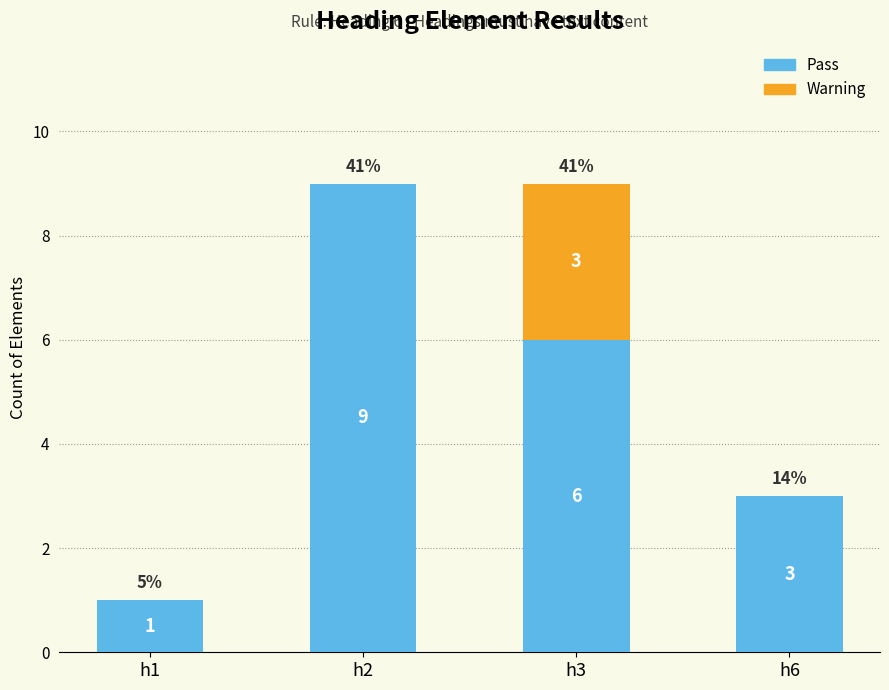

True or false: Pass has a value of 0 at h1.

False